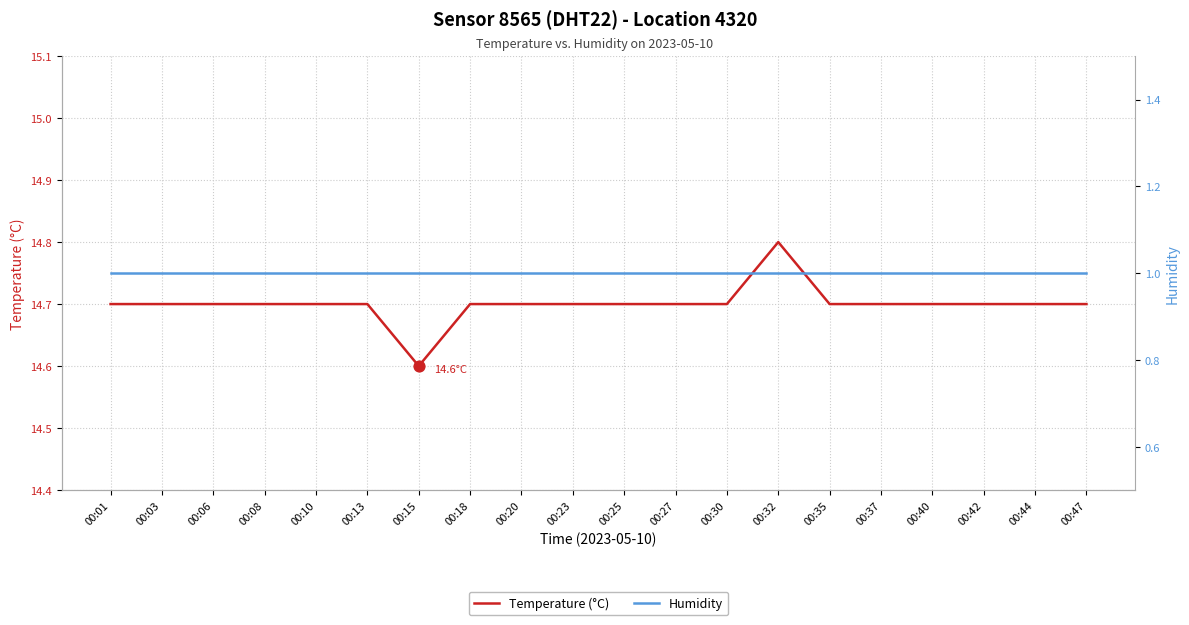

Is the value of Temperature (°C) at 00:27 greater than the value of Humidity at 00:15?

Yes